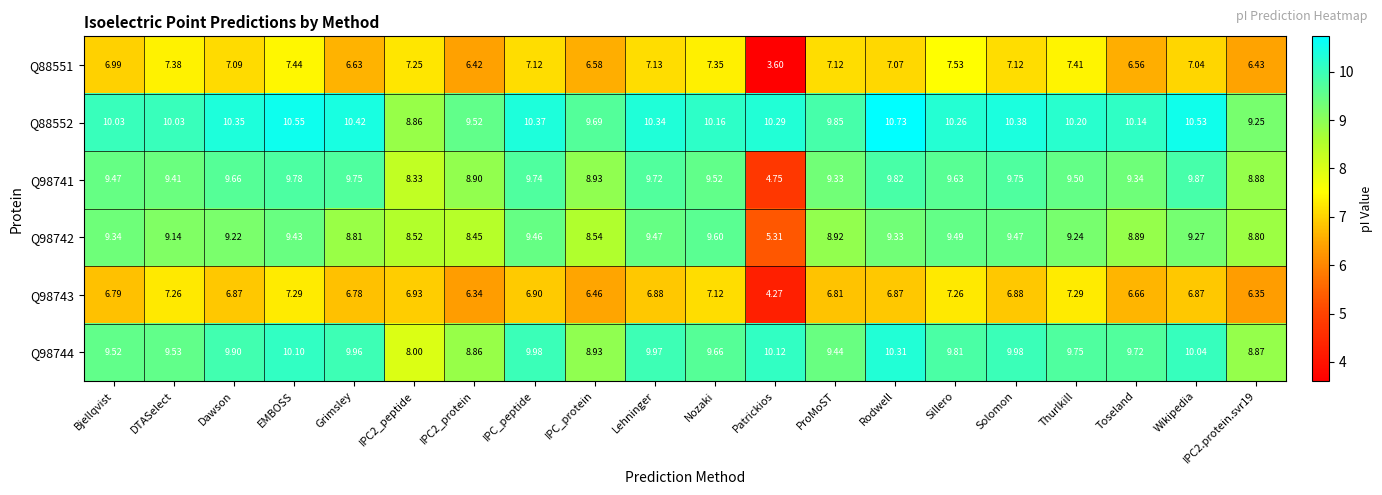

Count the number of categories in the chart.

20